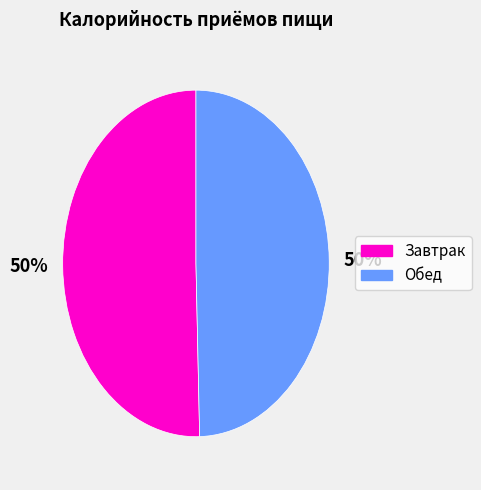

The Обед slice represents 62% of the pie. True or false?

False